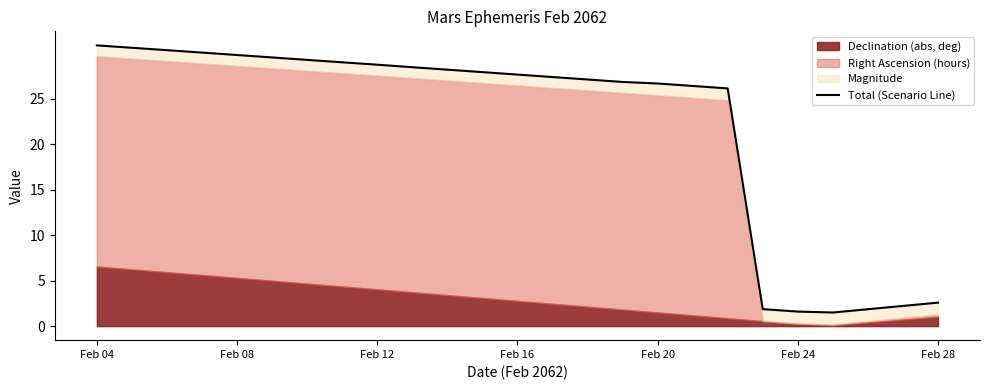

Approximately how many times larger is the value at 19 compared to 22?

1.0